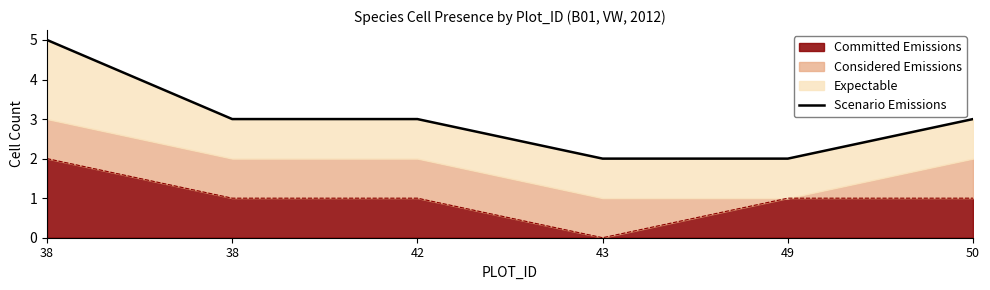

Reading right to left, transcribe all the data shown in this chart.

3	2	2	3	3	5